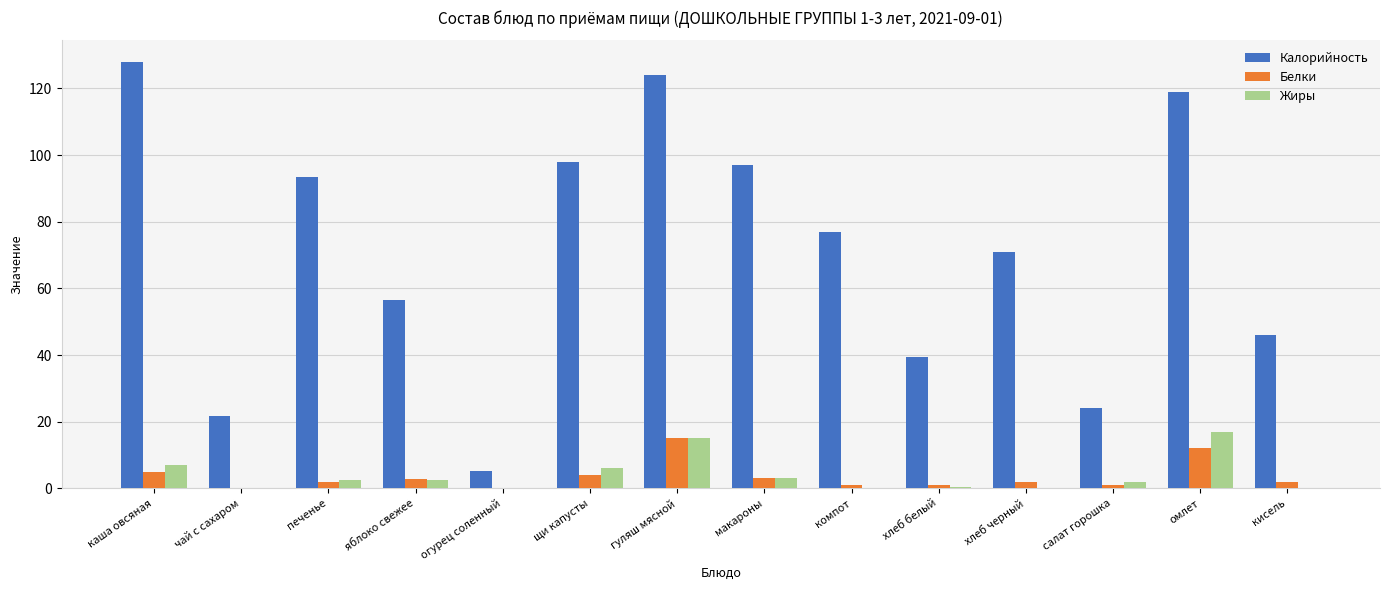

Which series changed the most between омлет and кисель?

Калорийность